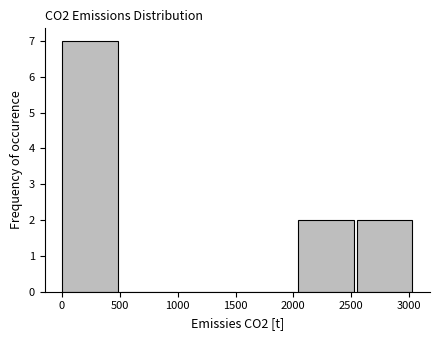

Over which range of the x-axis is the bar tallest?

0 to 500